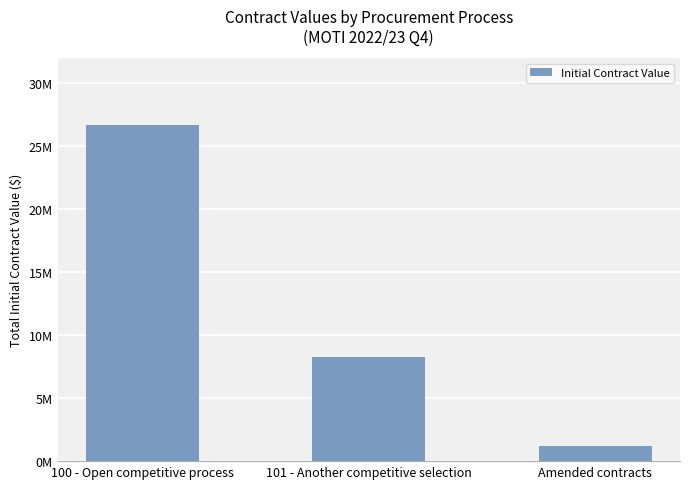

Are the bars horizontal?

No